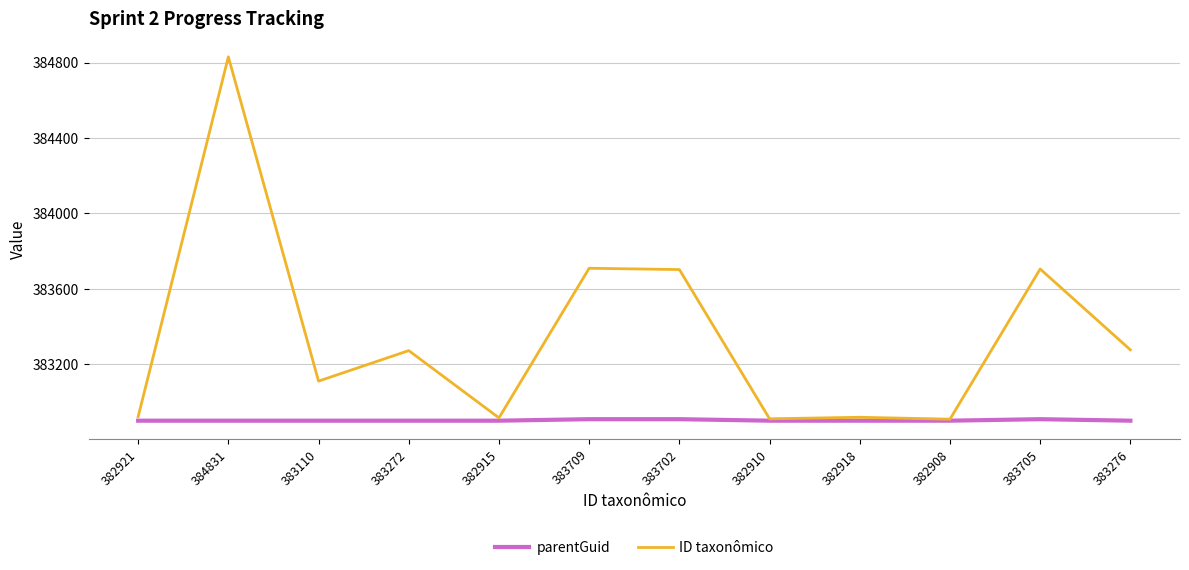

Count the parentGuid values in the range 382900 to 382908.

12